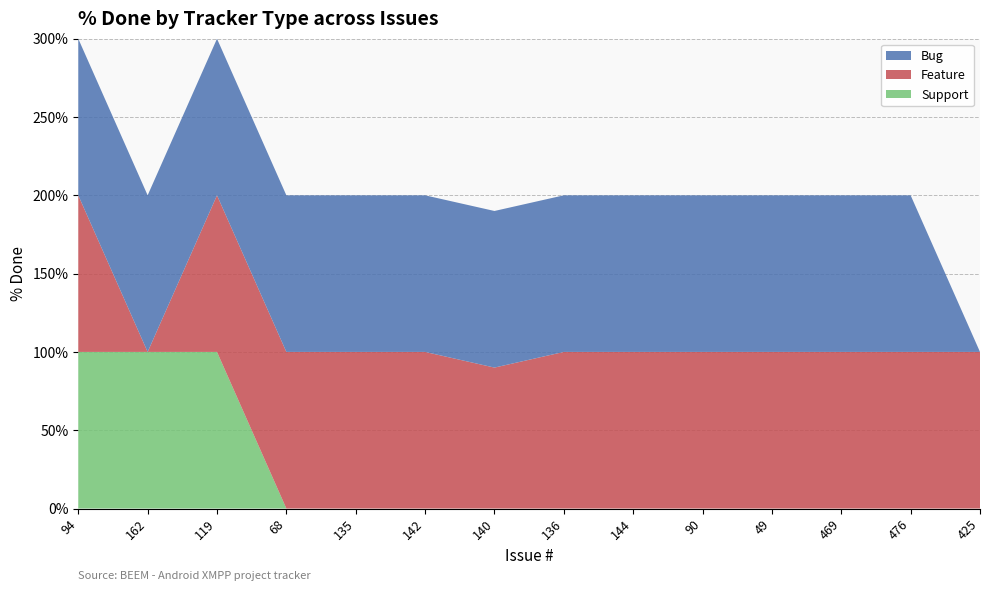

Reading left to right, extract all data points from this chart.

Bug: 100	100	100	100	100	100	100	100	100	100	100	100	100	0
Feature: 100	0	100	100	100	100	90	100	100	100	100	100	100	100
Support: 100	100	100	0	0	0	0	0	0	0	0	0	0	0